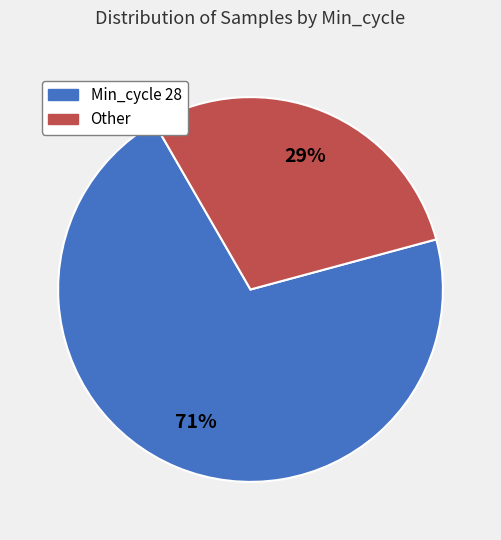

Between Min_cycle 28 and Other, which is larger?

Min_cycle 28